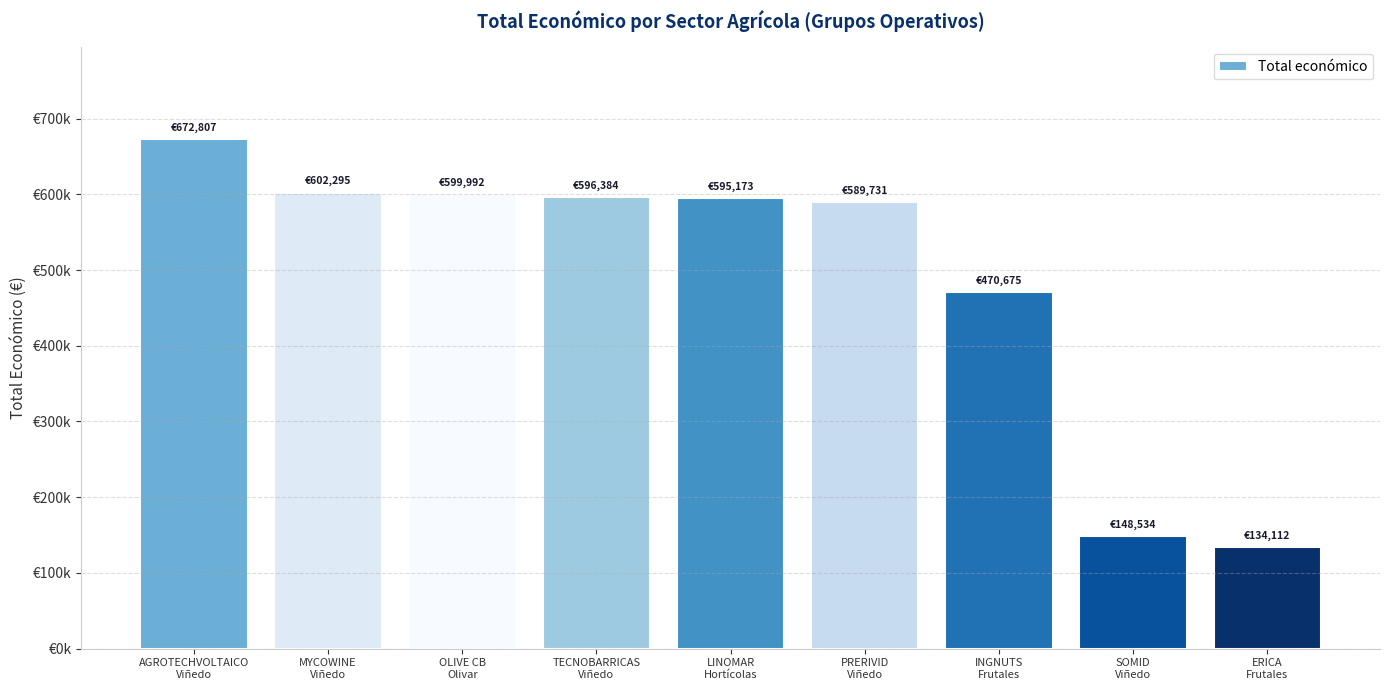

Approximately how many times larger is the value at TECNOBARRICAS
Viñedo compared to OLIVE CB
Olivar?

1.0